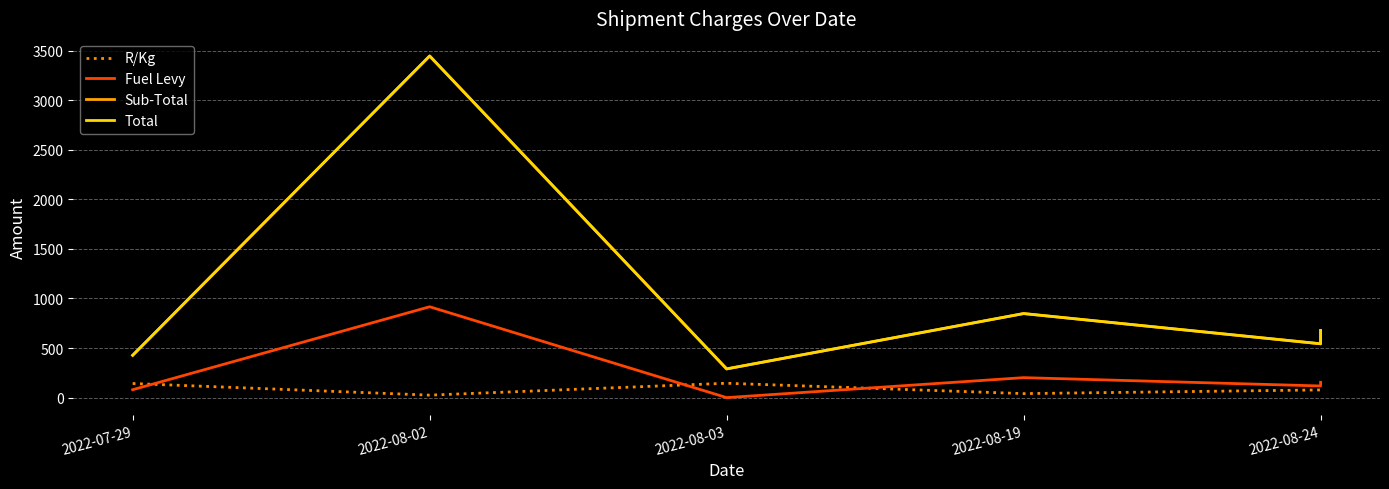

What is the difference between the Fuel Levy values at 2022-08-24 and 2022-08-19?

83.9